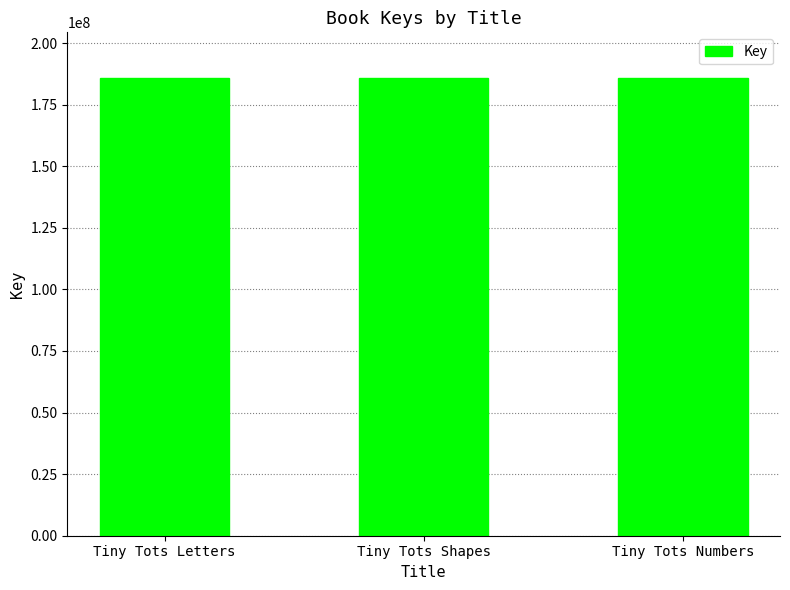

What is the average value?

185773925